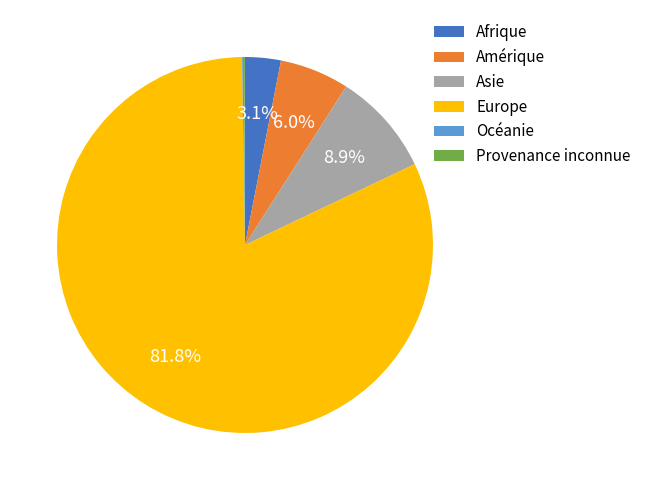

Is it true that Amérique is 1% of the pie?

False